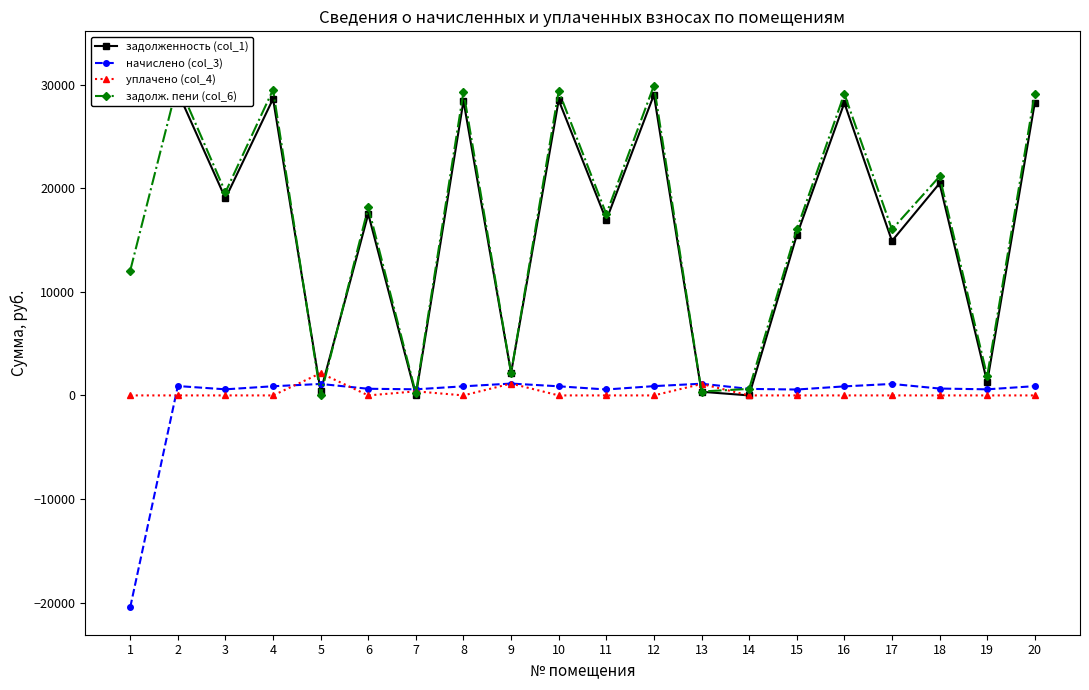

Which has a higher value, 14 or 17?

17